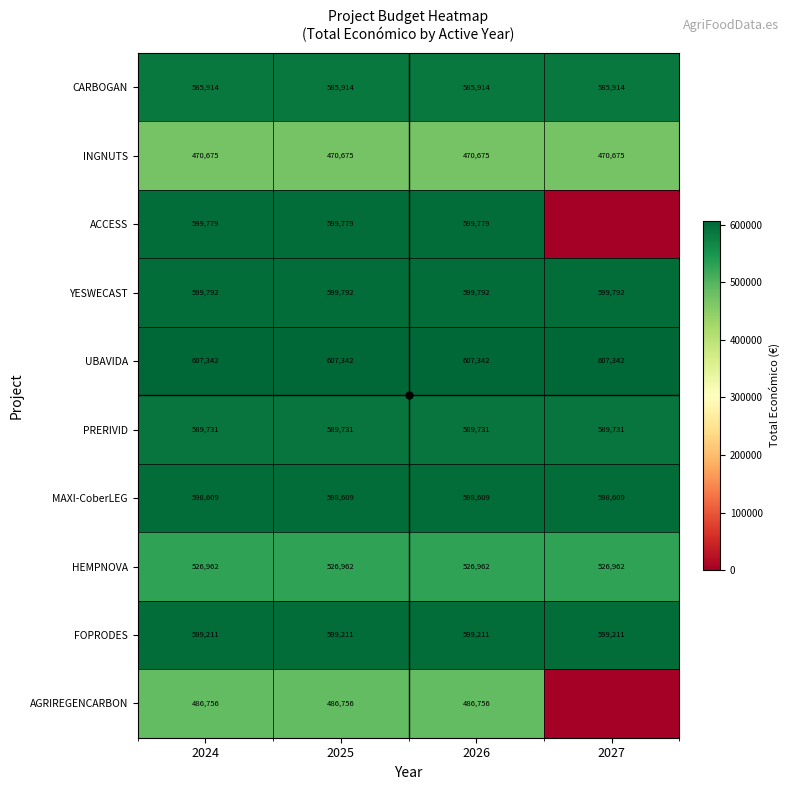

How many series are shown in this chart?

10